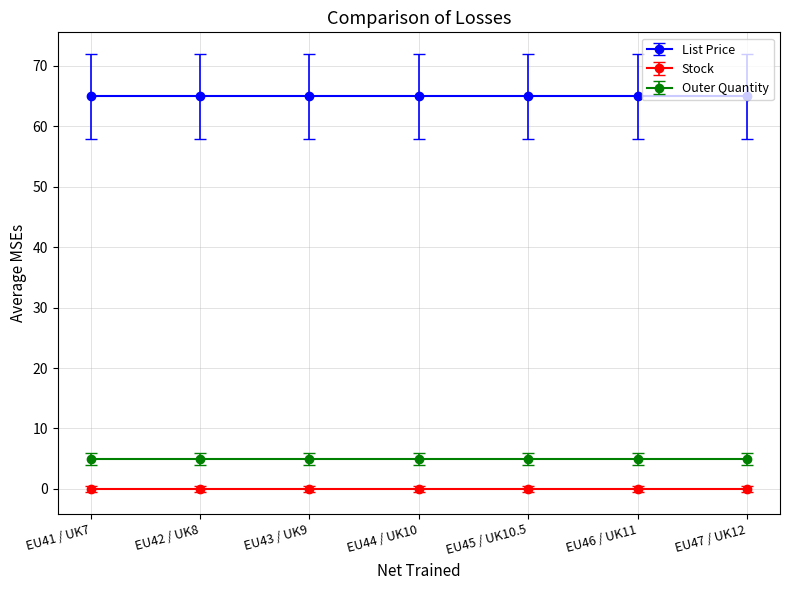

True or false: List Price and Outer Quantity intersect in this chart.

False